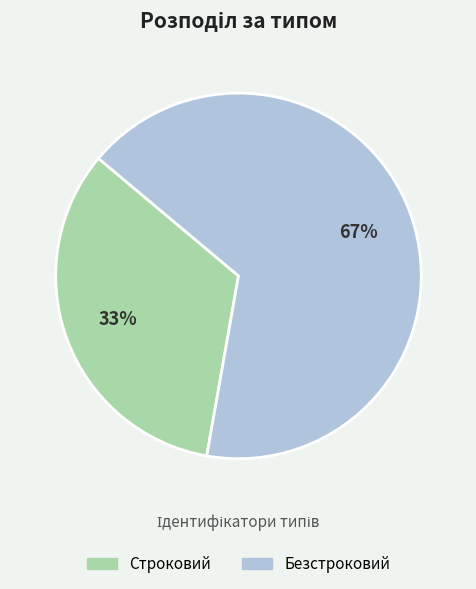

To the nearest percent, what portion does Безстроковий represent?

67%